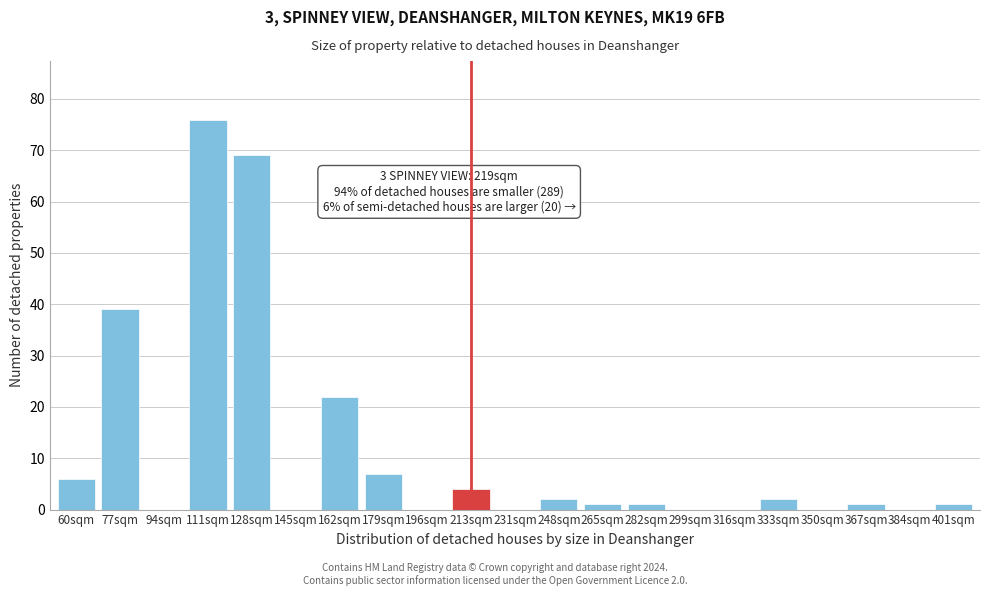

Reading left to right, extract all data points from this chart.

60sqm=6	77sqm=39	94sqm=0	111sqm=76	128sqm=69	145sqm=0	162sqm=22	179sqm=7	196sqm=0	213sqm=4	231sqm=0	248sqm=2	265sqm=1	282sqm=1	299sqm=0	316sqm=0	333sqm=2	350sqm=0	367sqm=1	384sqm=0	401sqm=1